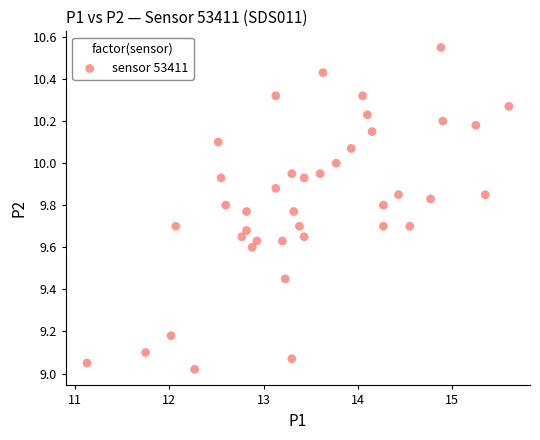

What is the range of Y values (max minus min)?

1.5